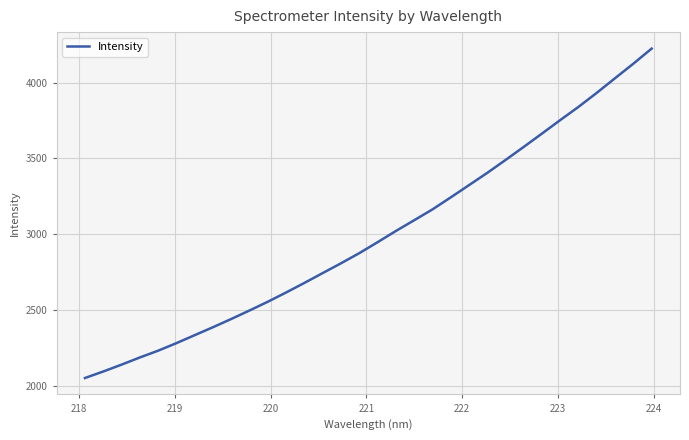

What is the difference between the maximum and minimum values?

2169.7